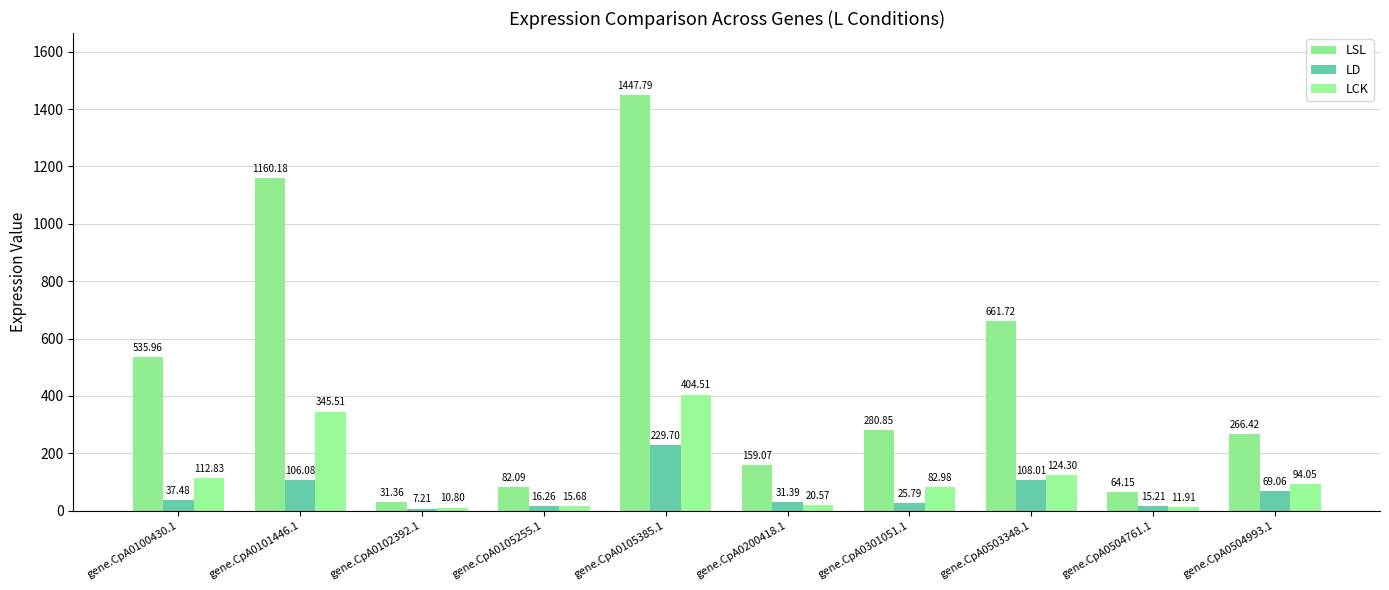

Is the value of LD at gene.CpA0200418.1 greater than the value of LCK at gene.CpA0504761.1?

Yes